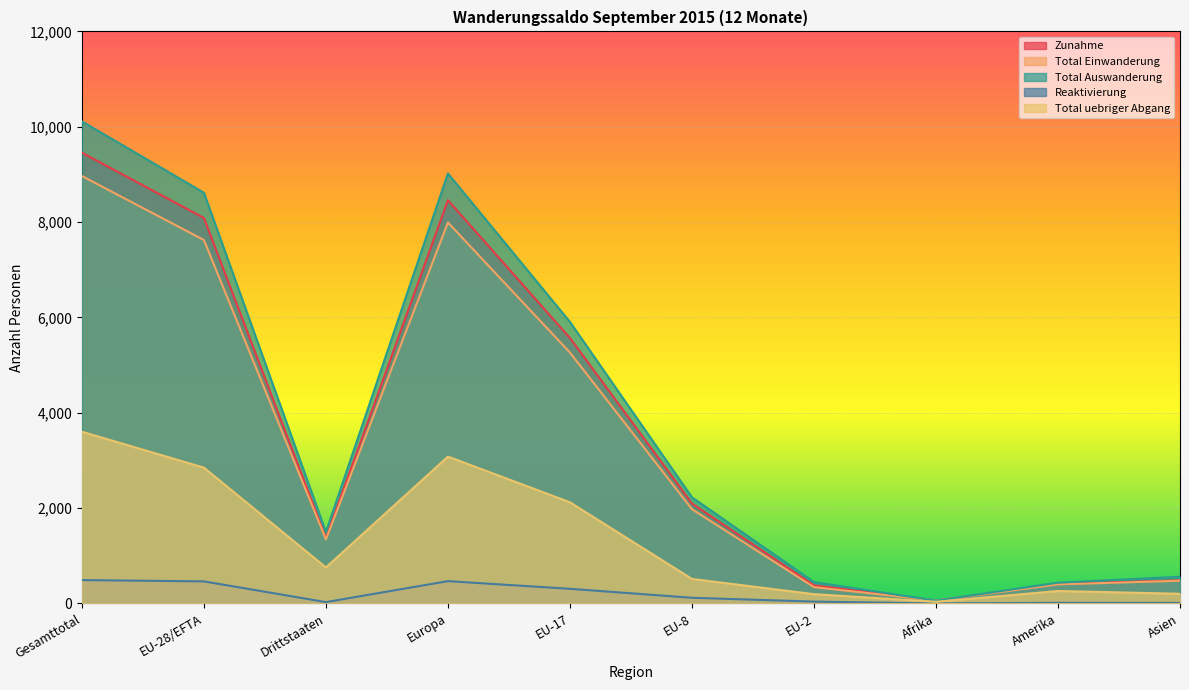

Where is the first local minimum for Total Einwanderung Gesamt?

Drittstaaten